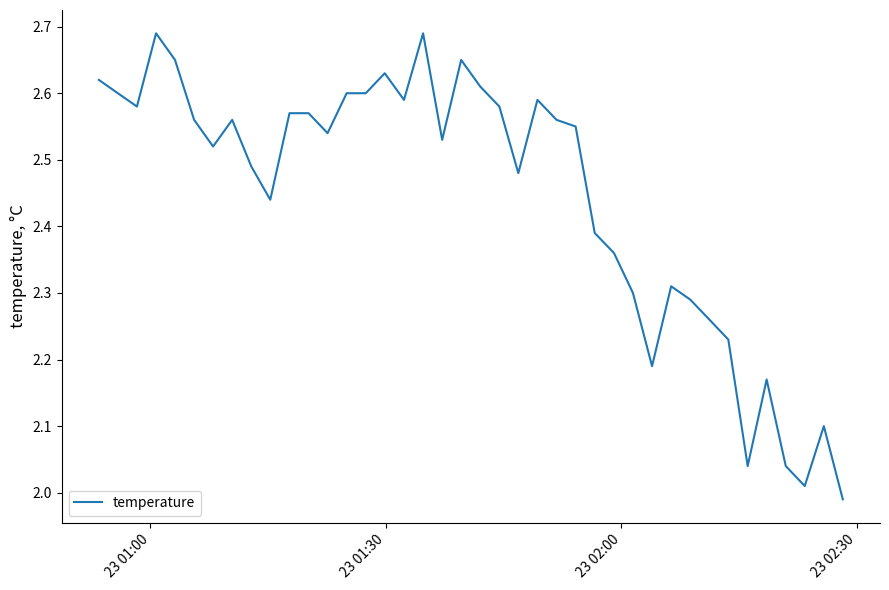

What is the difference between the maximum and minimum values?

0.7